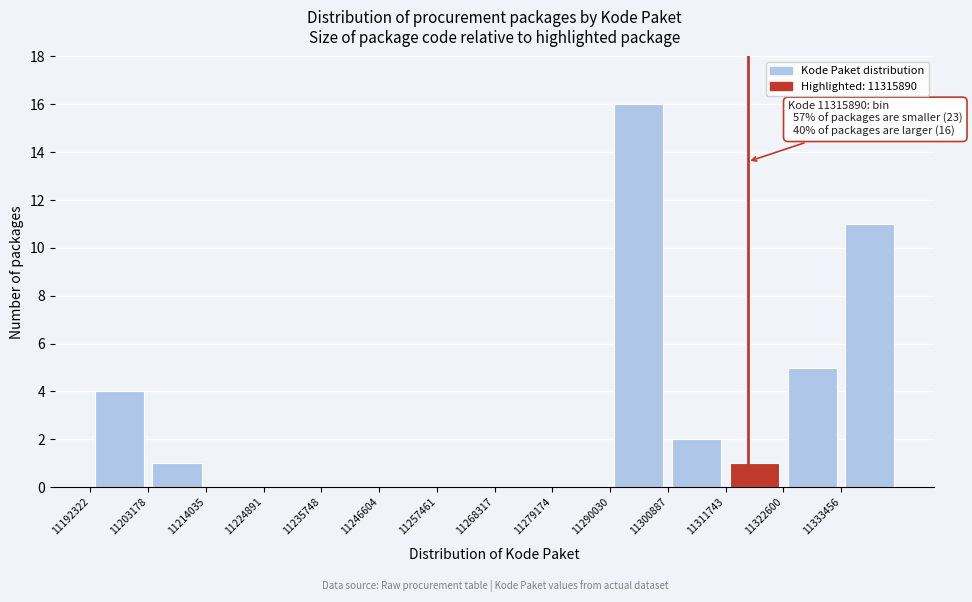

Which range on the x-axis has the tallest bar?

11290000 to 11300000